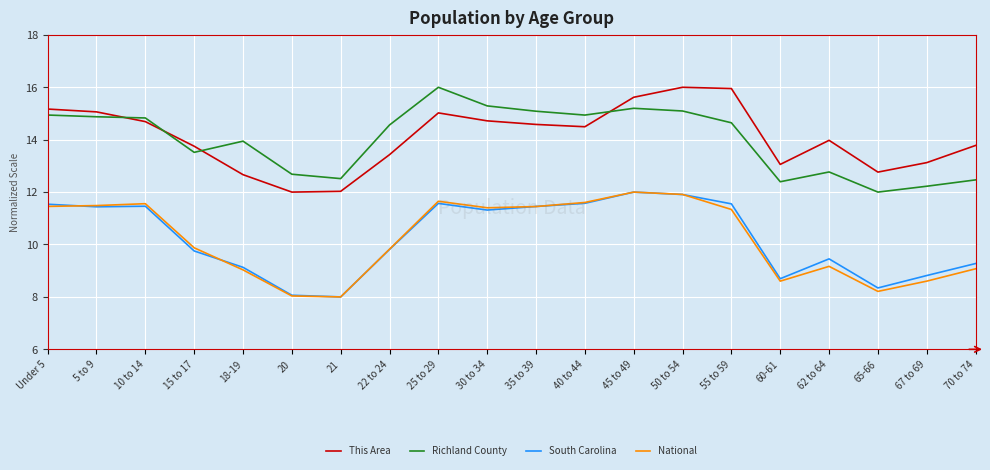

True or false: South Carolina and Richland County cross at least once.

False